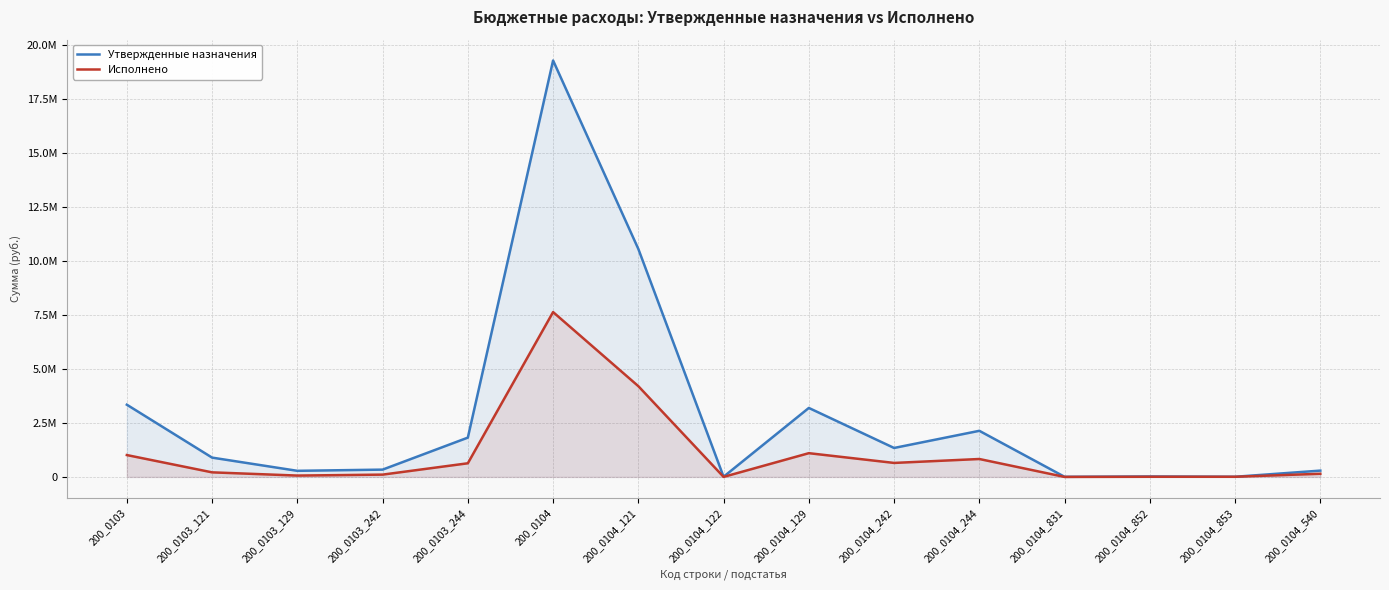

The value of Исполнено at 200_0104_831 is 0.0. True or false?

True